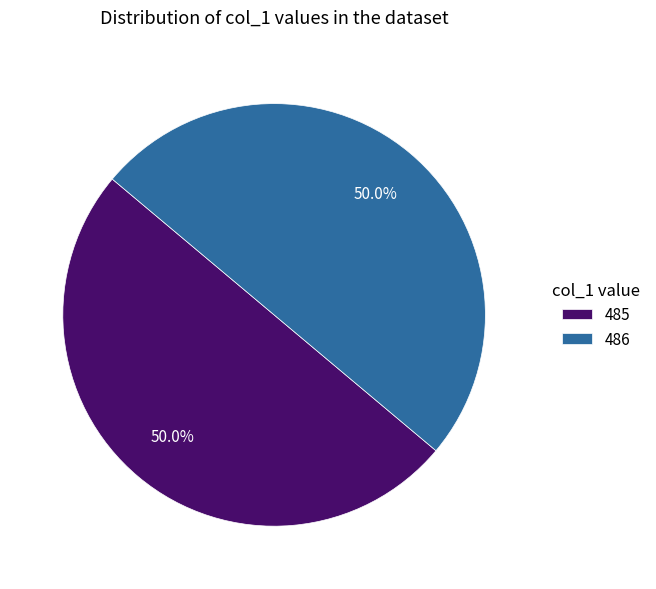

What percentage do 486 and 485 together represent?

100.0%